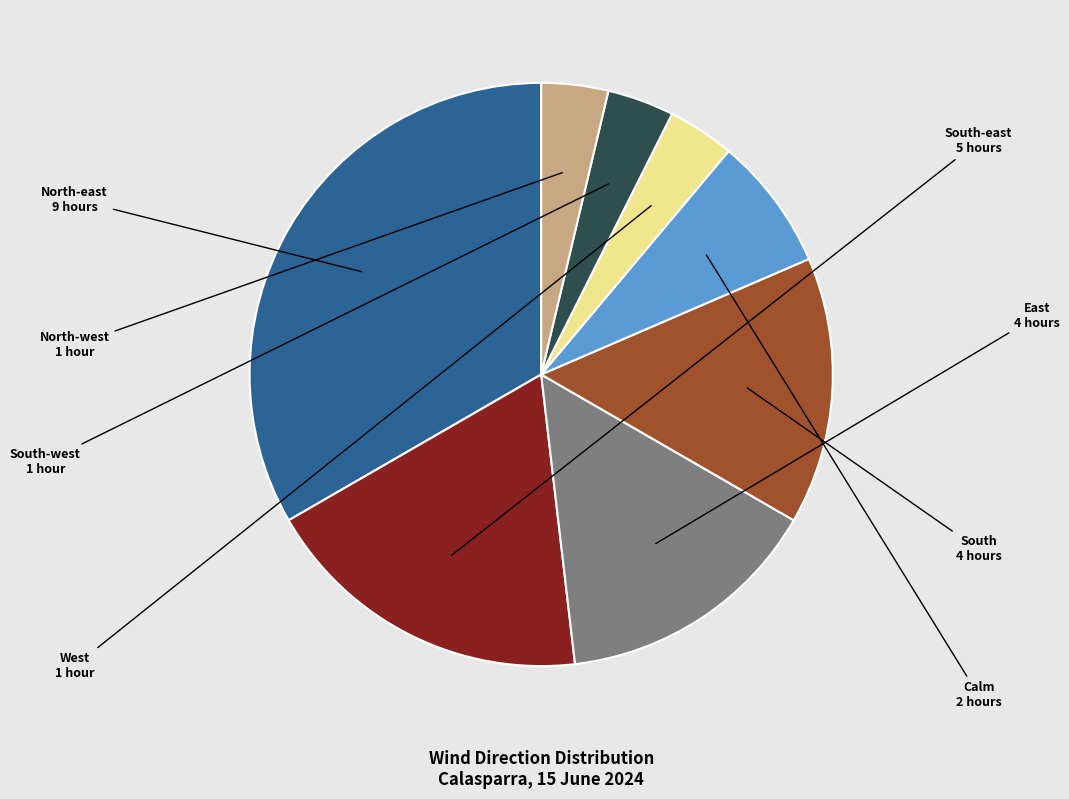

Is there any slice that represents more than half of the pie?

No